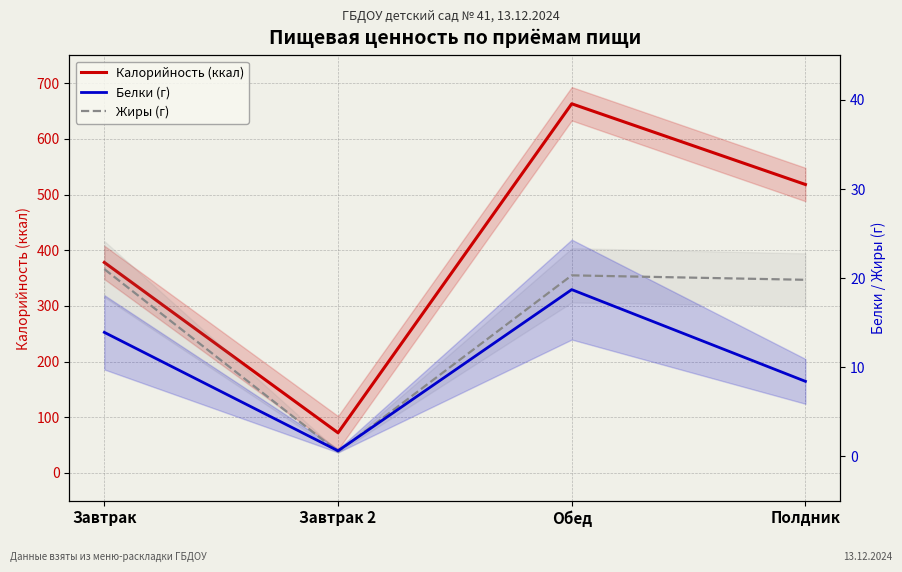

How many data points in Жиры (г) are less than 20?

2